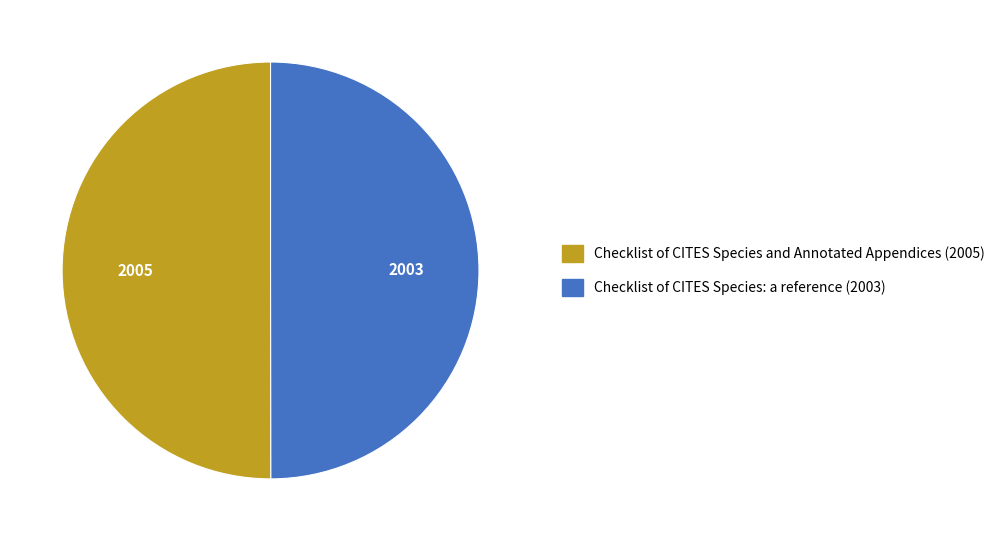

Is it true that Checklist of CITES Species: a reference (2003) is 50% of the pie?

True